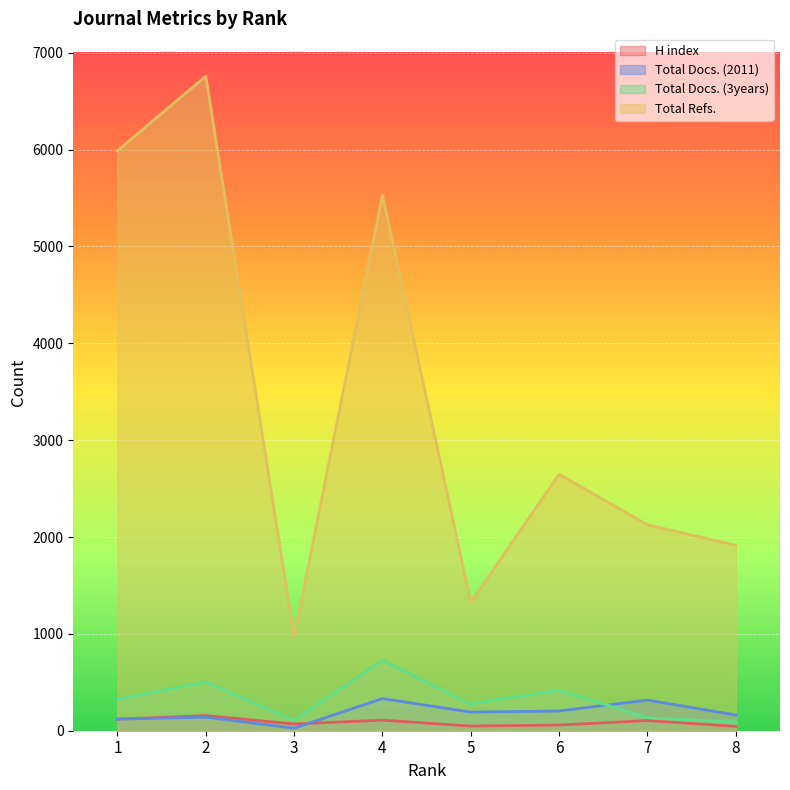

Does the chart display data point markers on the line(s)?

No